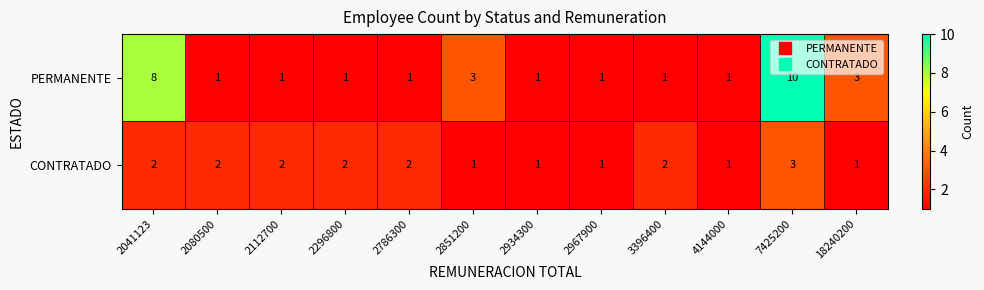

At which category is the sum across all series the highest?

7425200